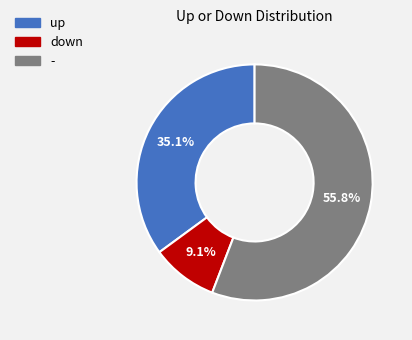

How many segments does this pie chart have?

3